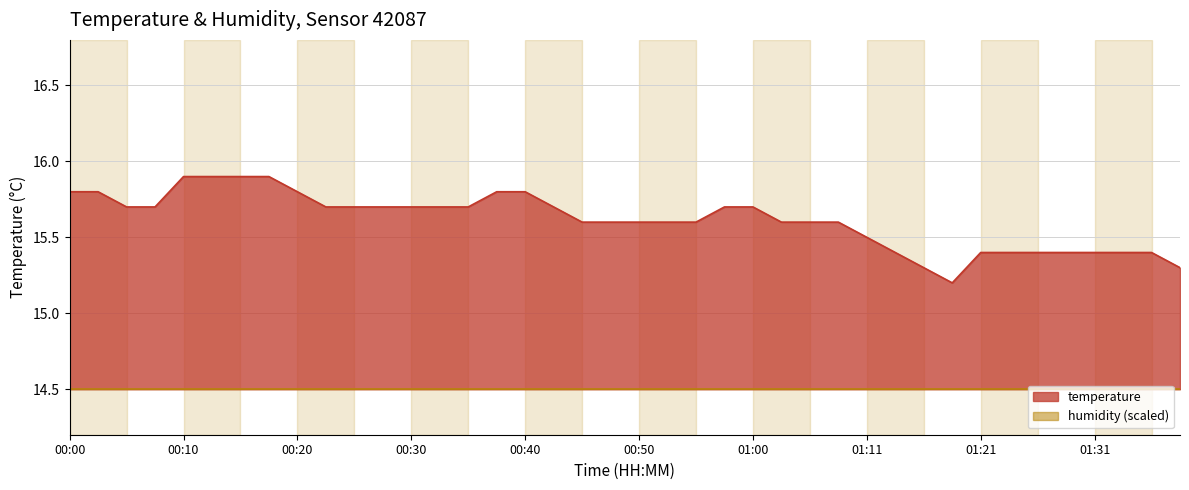

Is it true that the value at 00:32 is 15.7?

True